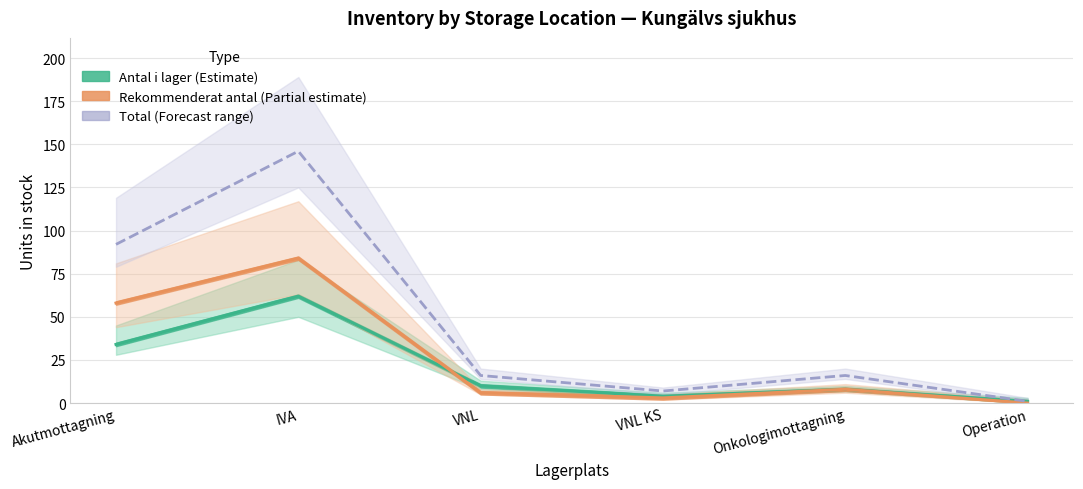

What is the difference between the maximum and minimum values?

145